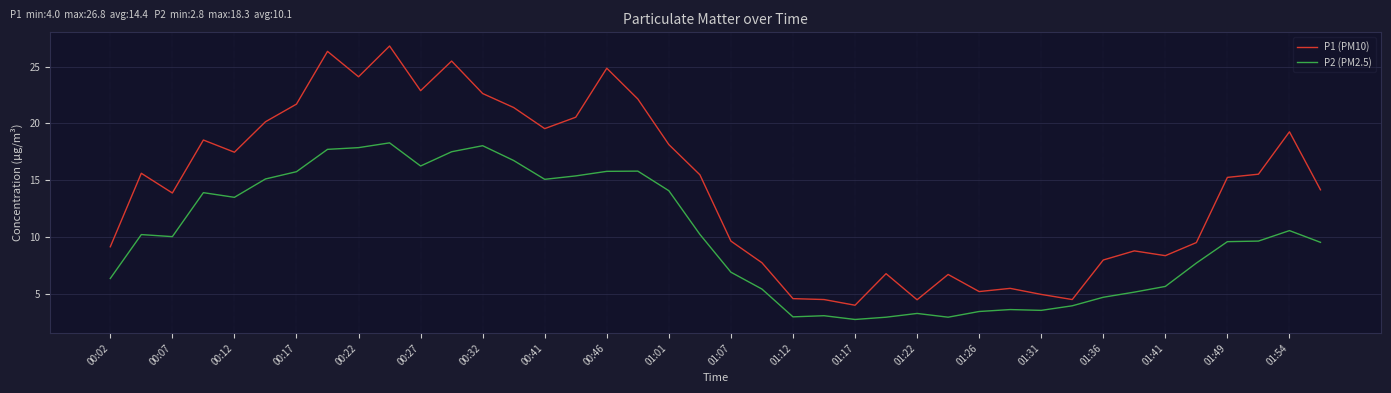

Rank the series by their maximum value, from lowest to highest.

P2 (PM2.5), P1 (PM10)